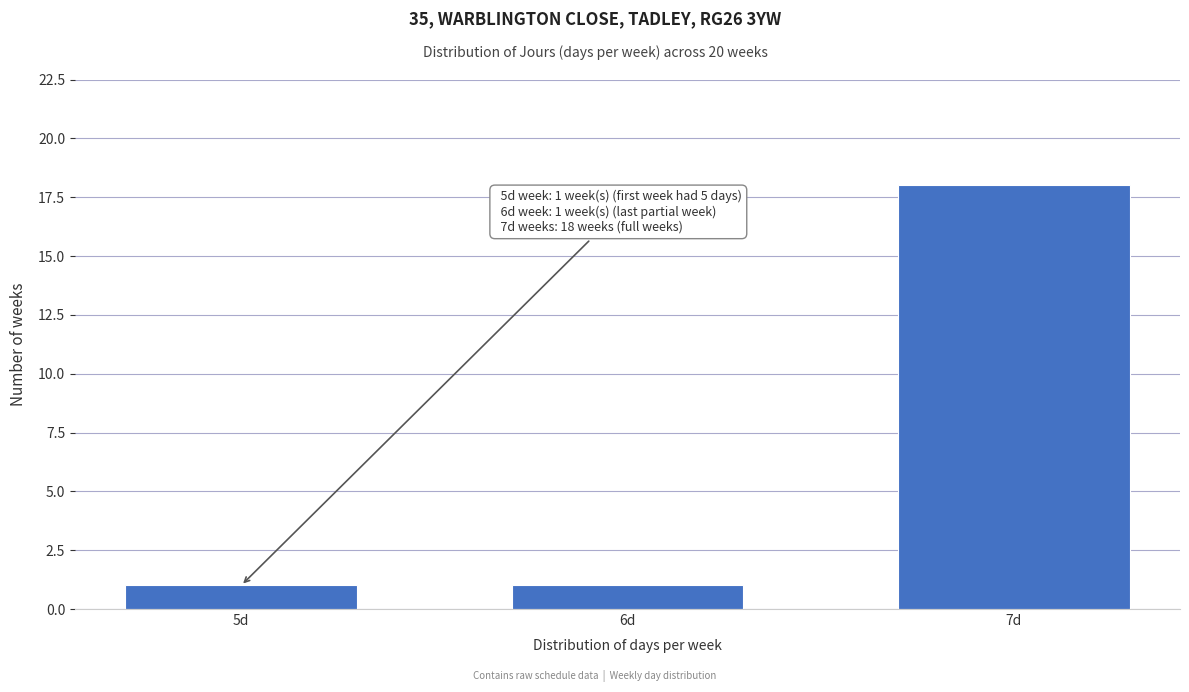

Reading left to right, list all the values displayed in this chart.

5d=1	6d=1	7d=18